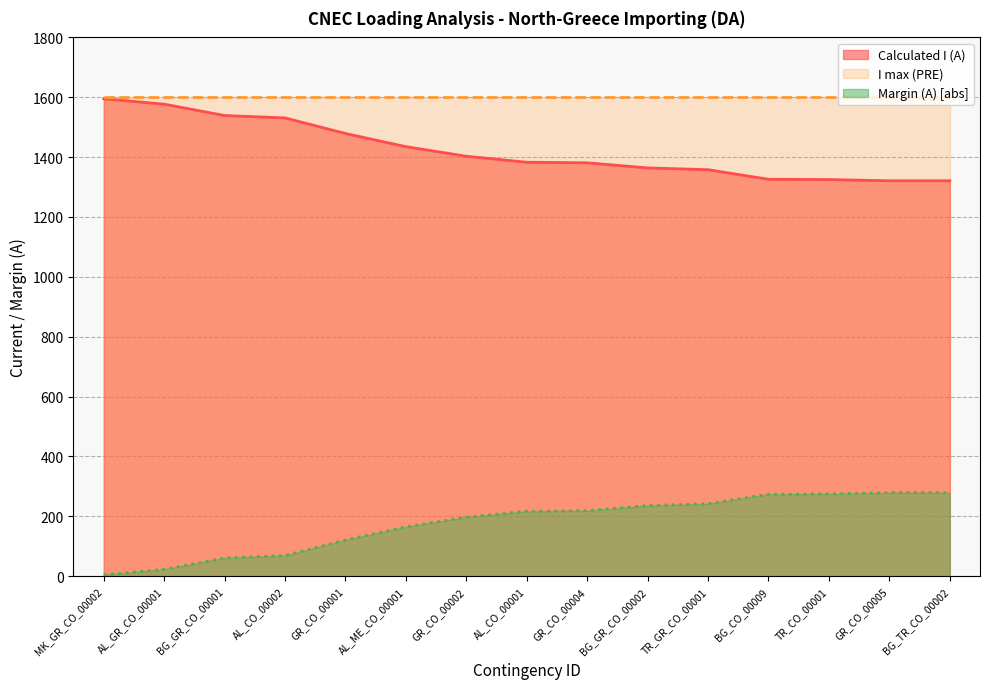

How many lines are shown in the chart?

3